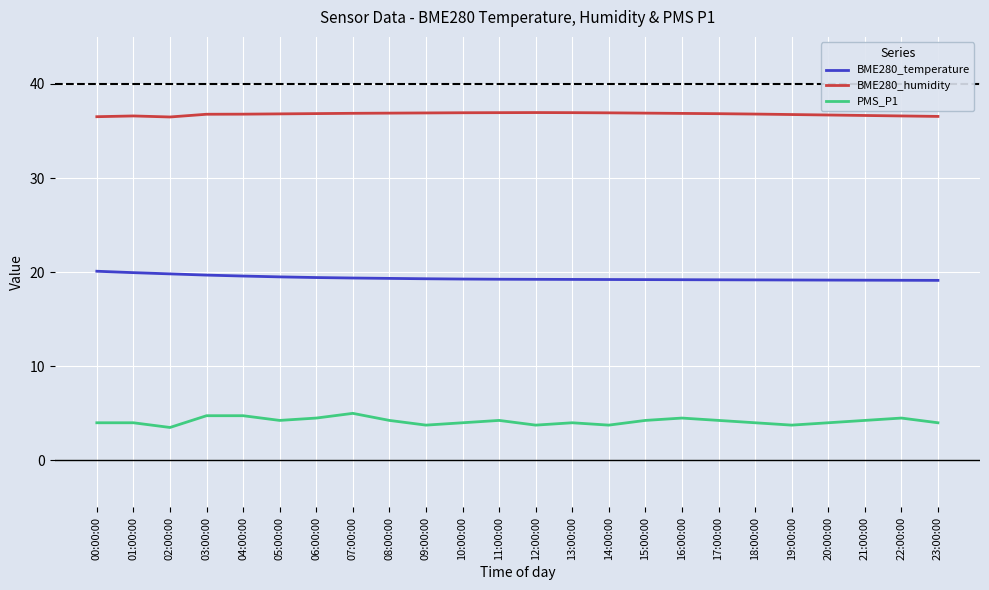

Does the chart display data point markers on the line(s)?

No